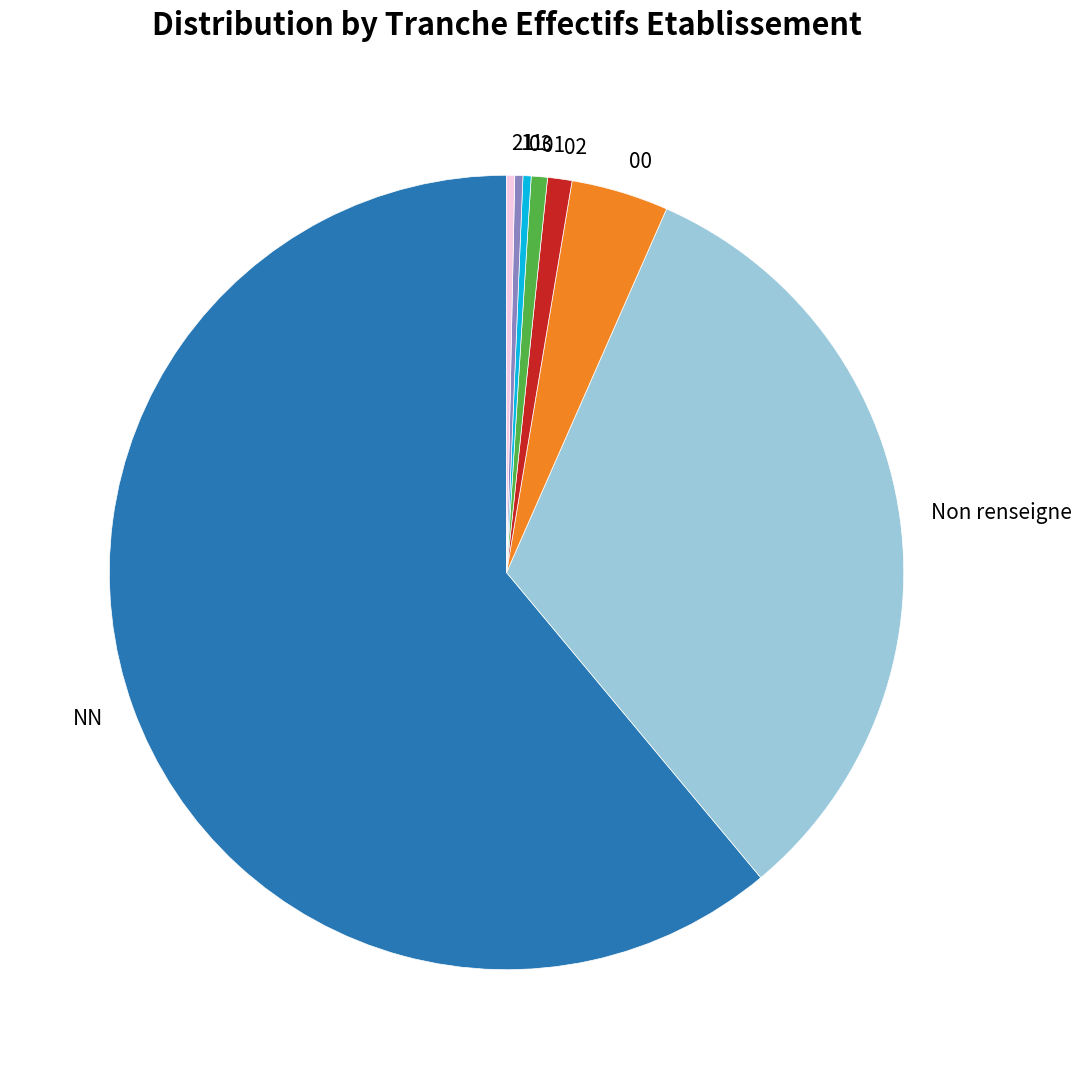

Which category has the biggest portion of the pie?

NN